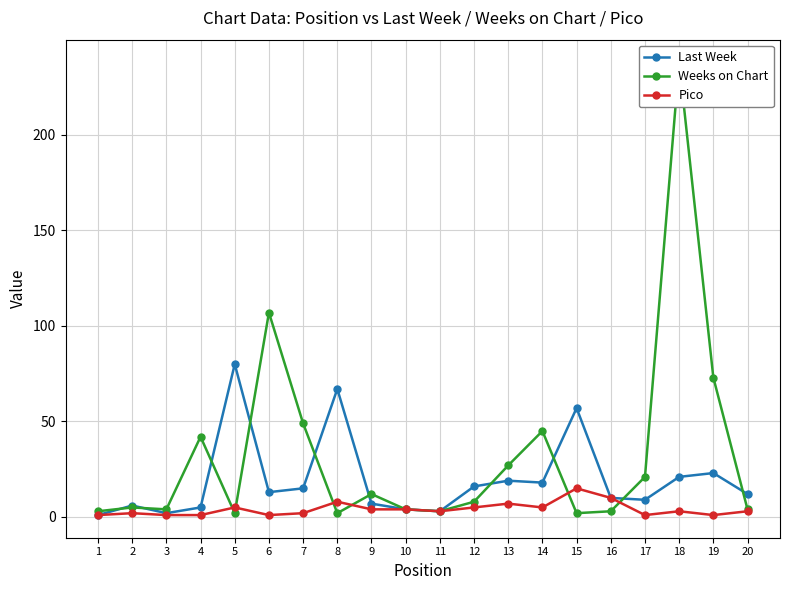

Which label corresponds to the smallest value in the chart?

1